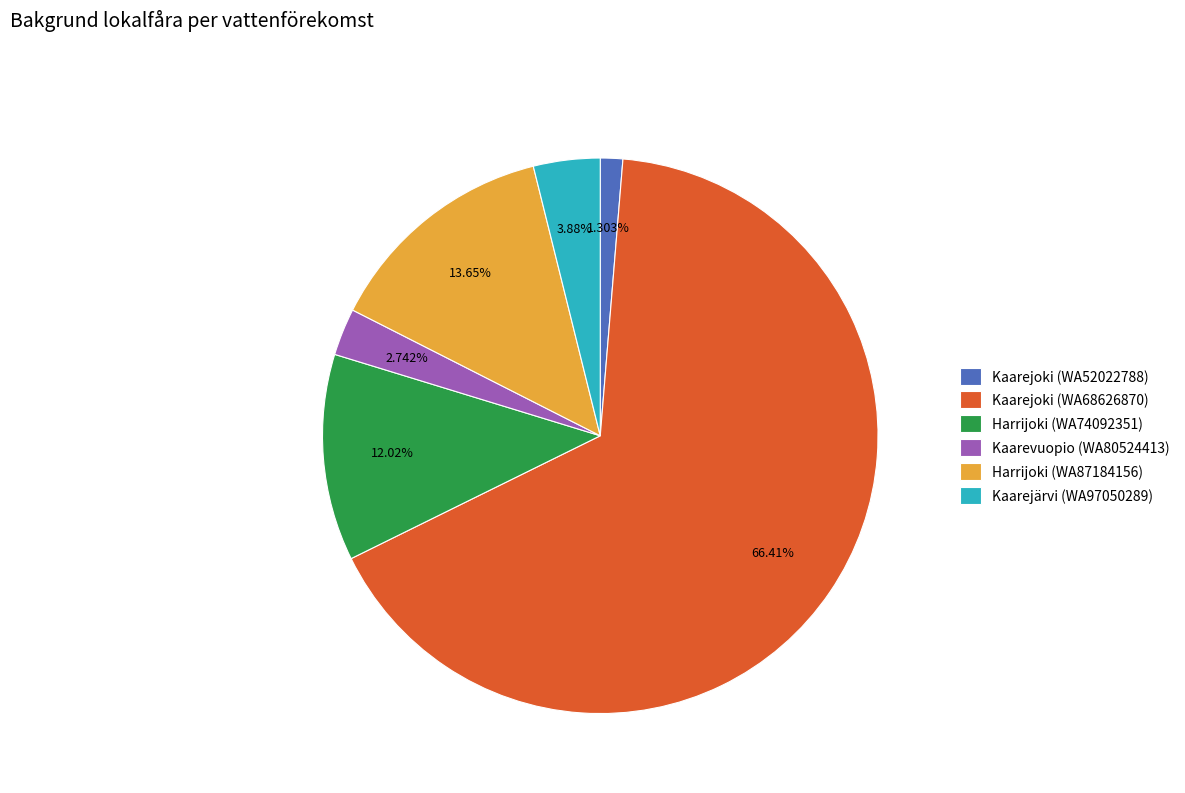

Which has a higher value, Kaarejoki (WA68626870) or Kaarevuopio (WA80524413)?

Kaarejoki (WA68626870)